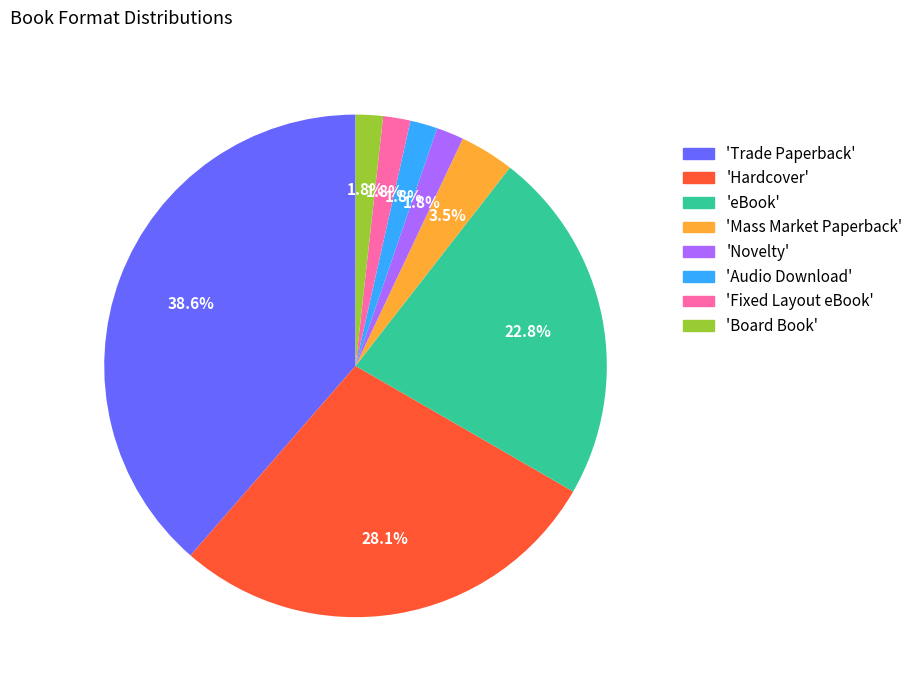

How much of the chart is everything except 'Fixed Layout eBook'?

98.2%